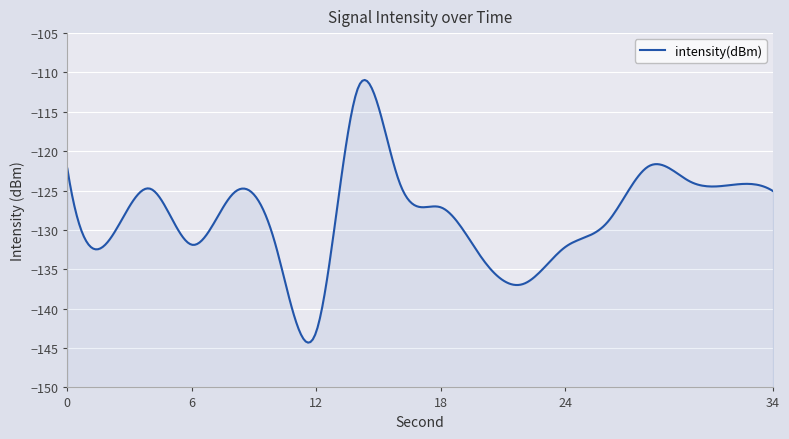

Is it true that the value at 24 is -80.7?

False